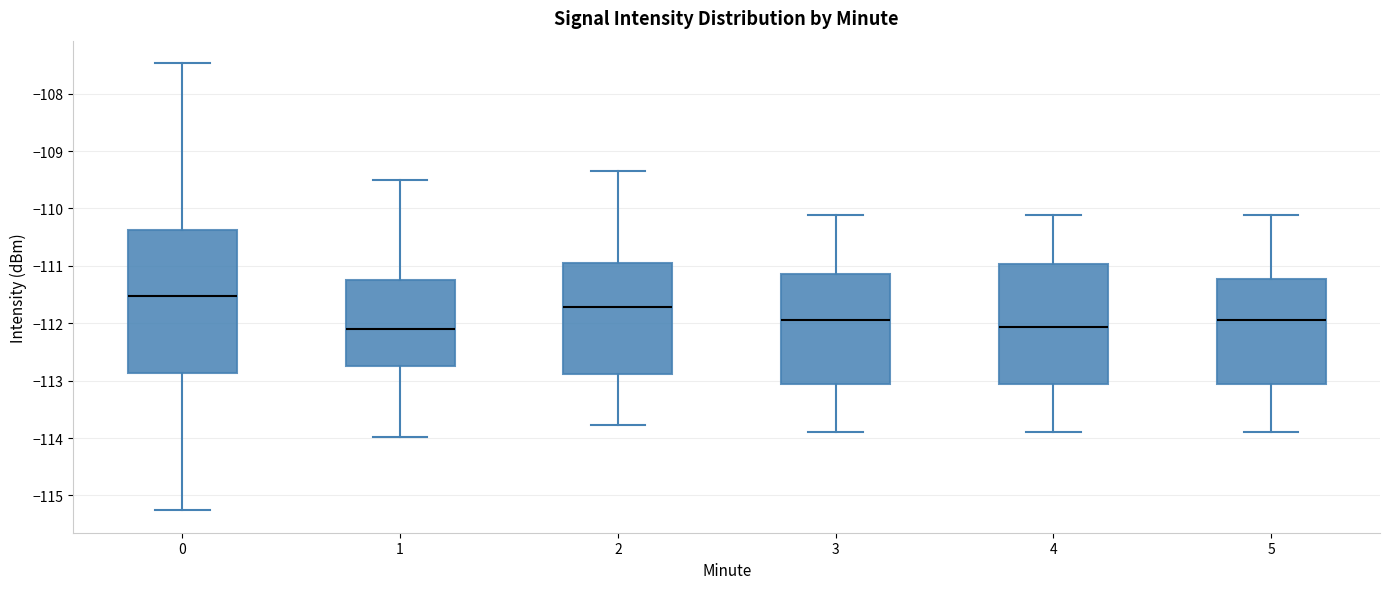

Comparing the boxes themselves (not the whiskers), which one is the tallest?

0